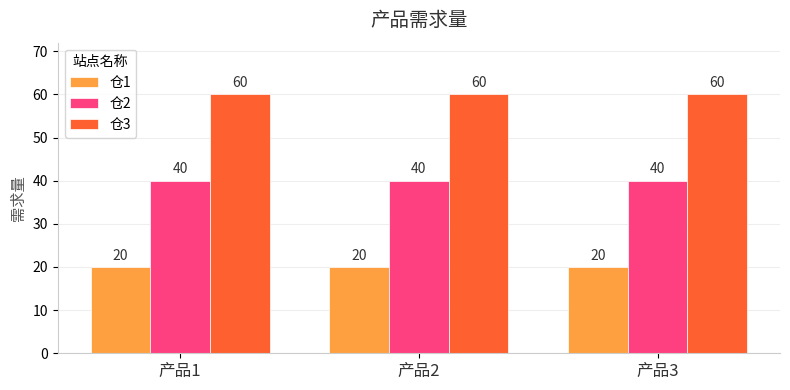

What are all the series names shown in the legend?

仓1, 仓2, 仓3